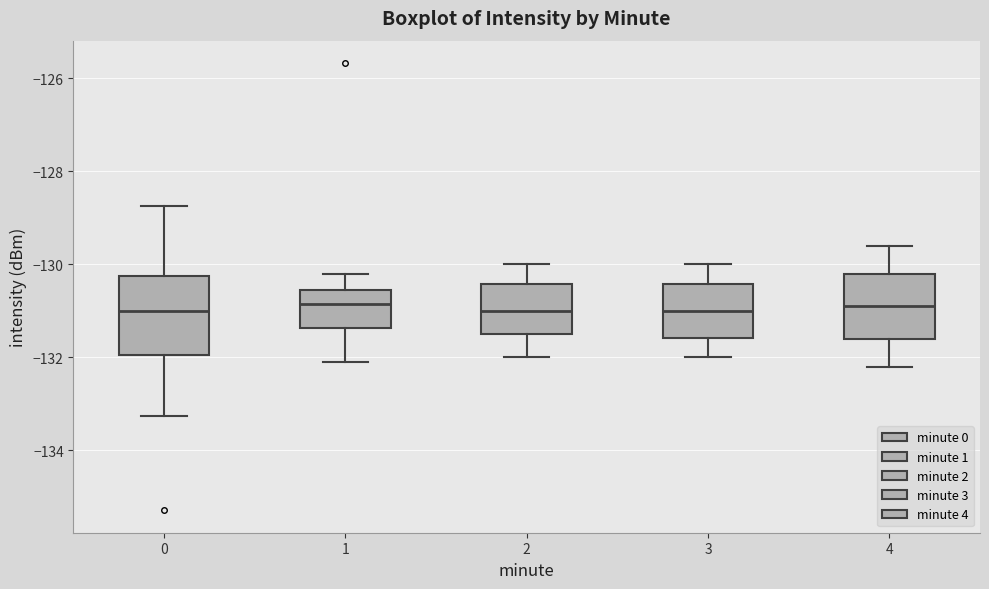

Reading left to right, transcribe this box plot: for each box, give where its median line is, the range the box spans, and where its two whiskers end, as read against the y-axis. The values are not printed on the chart, so give them approximately, as read against the axis.

0: median -131.0, box -132.0 to -130.2, whiskers -133.2 to -128.8
1: median -130.8, box -131.4 to -130.6, whiskers -132.0 to -130.2
2: median -131.0, box -131.4 to -130.4, whiskers -132.0 to -130.0
3: median -131.0, box -131.6 to -130.4, whiskers -132.0 to -130.0
4: median -130.8, box -131.6 to -130.2, whiskers -132.2 to -129.6